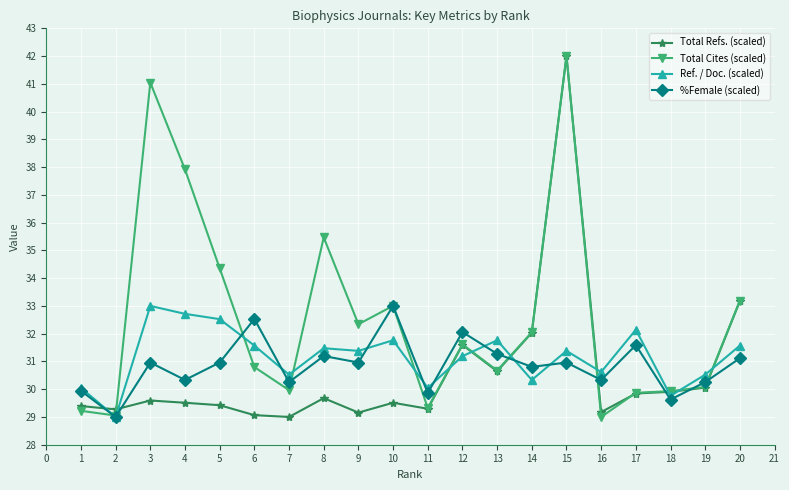

What is the maximum value for Total Cites (scaled)?

42.0